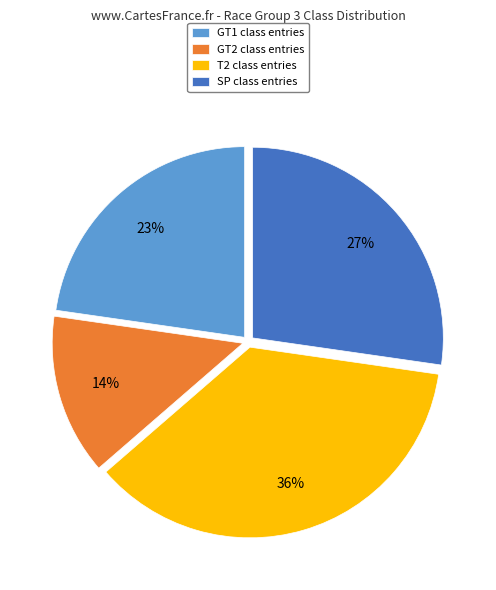

Is it true that GT2 is 6% of the pie?

False